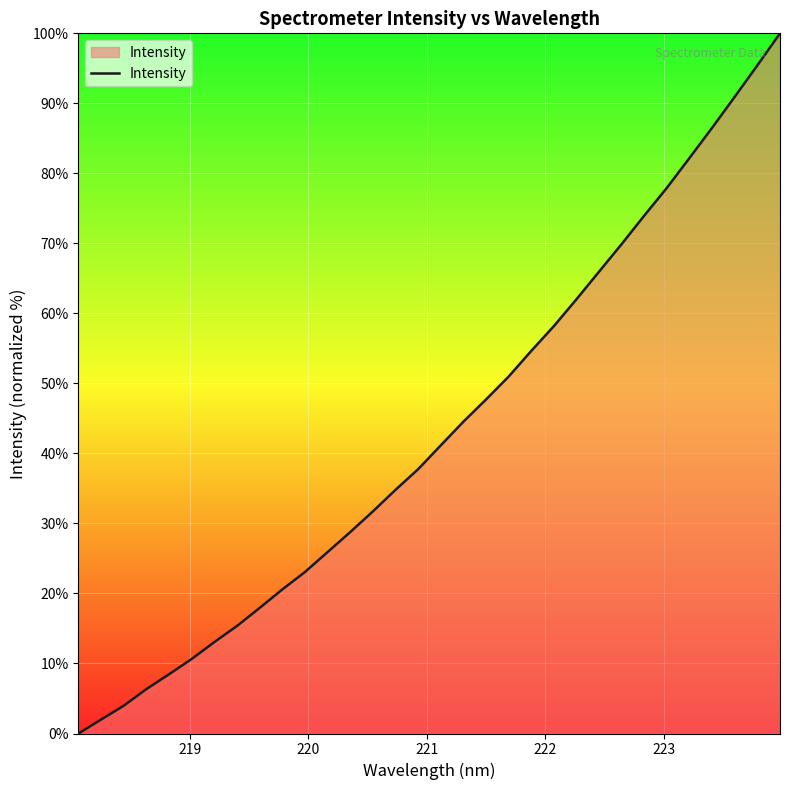

What is the difference between the maximum and minimum values?

100.0